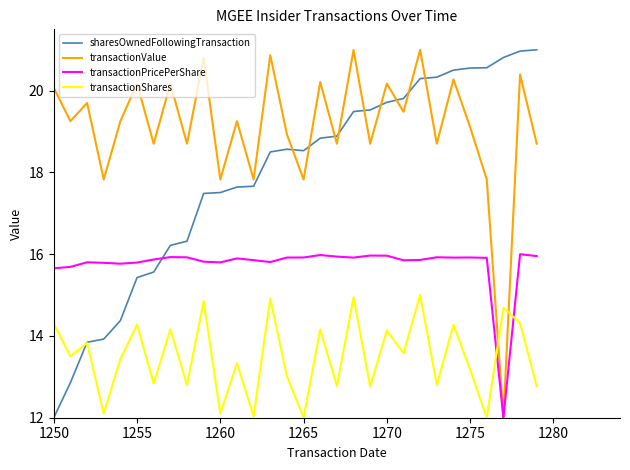

How many lines are shown in the chart?

4